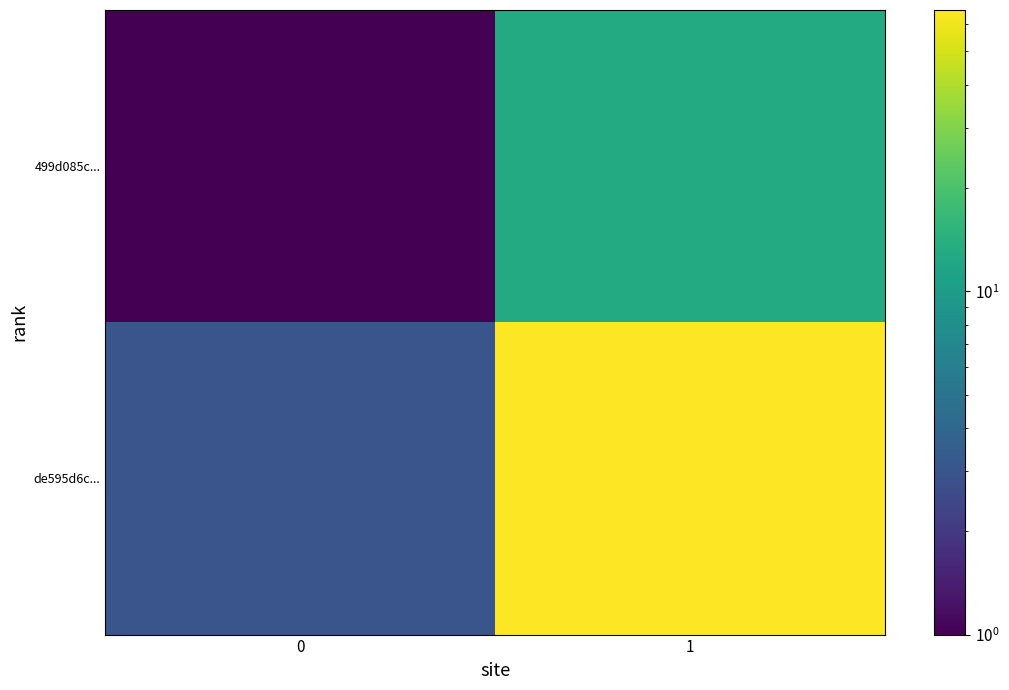

List the series in order of their peak value, highest first.

de595d6c..., 499d085c...